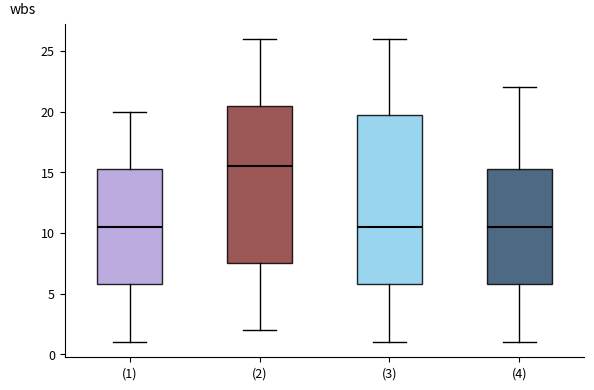

Where does the lower whisker of the box for (3) end on the y-axis? The values are not printed on the chart, so give them approximately, as read against the axis.

1.0